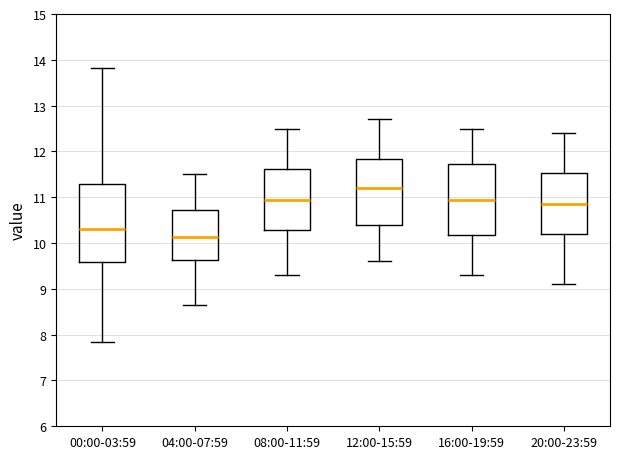

Comparing the boxes themselves (not the whiskers), which one is the tallest?

00:00-03:59